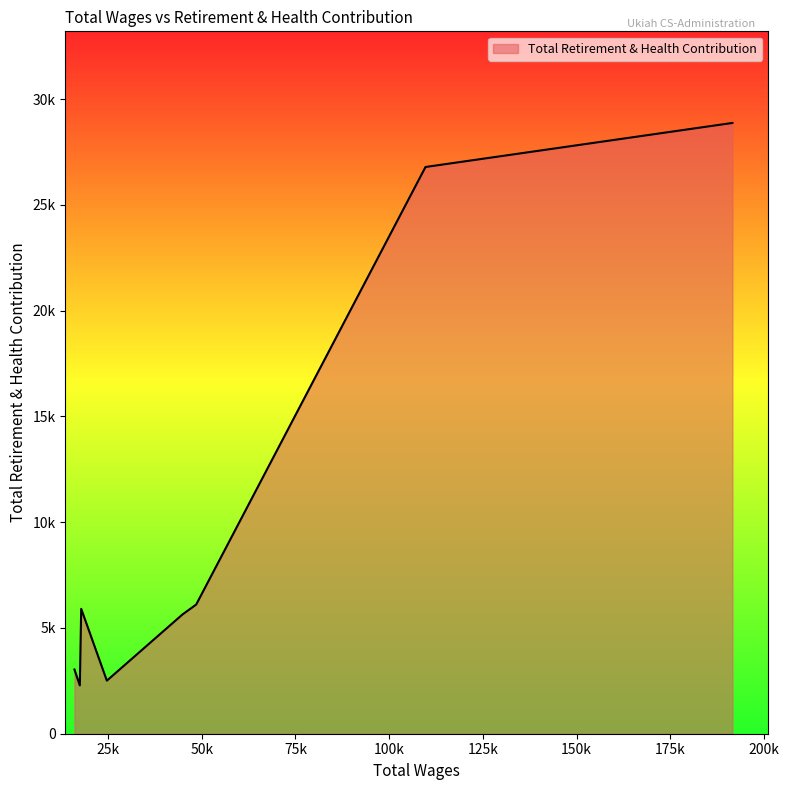

Is this an area chart (filled region under the line)?

Yes